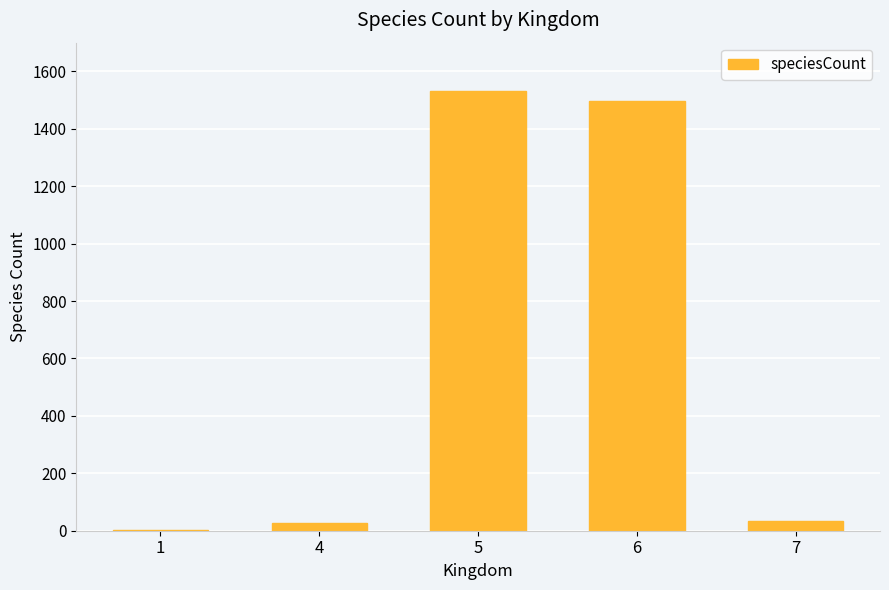

Approximately how many times larger is the value at 5 compared to 6?

1.0